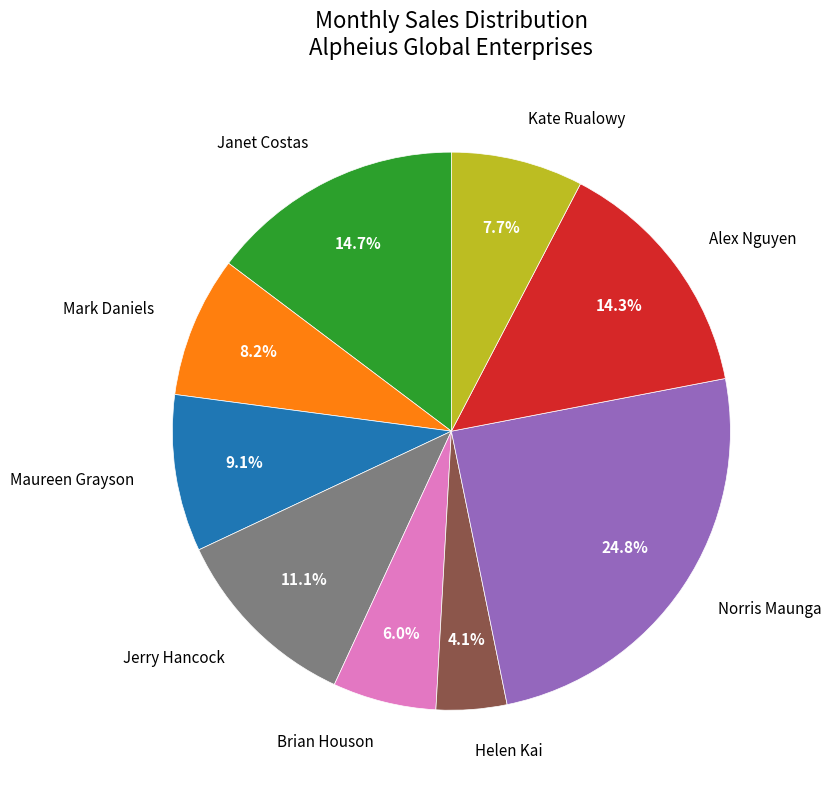

To the nearest percent, what portion does Helen Kai represent?

4%